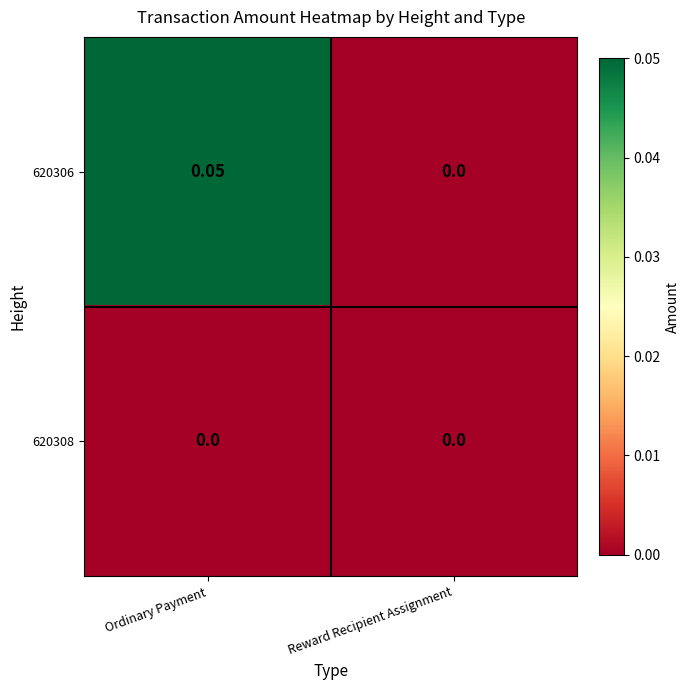

Is the value of 620306 at Ordinary Payment greater than the value of 620308 at Ordinary Payment?

Yes